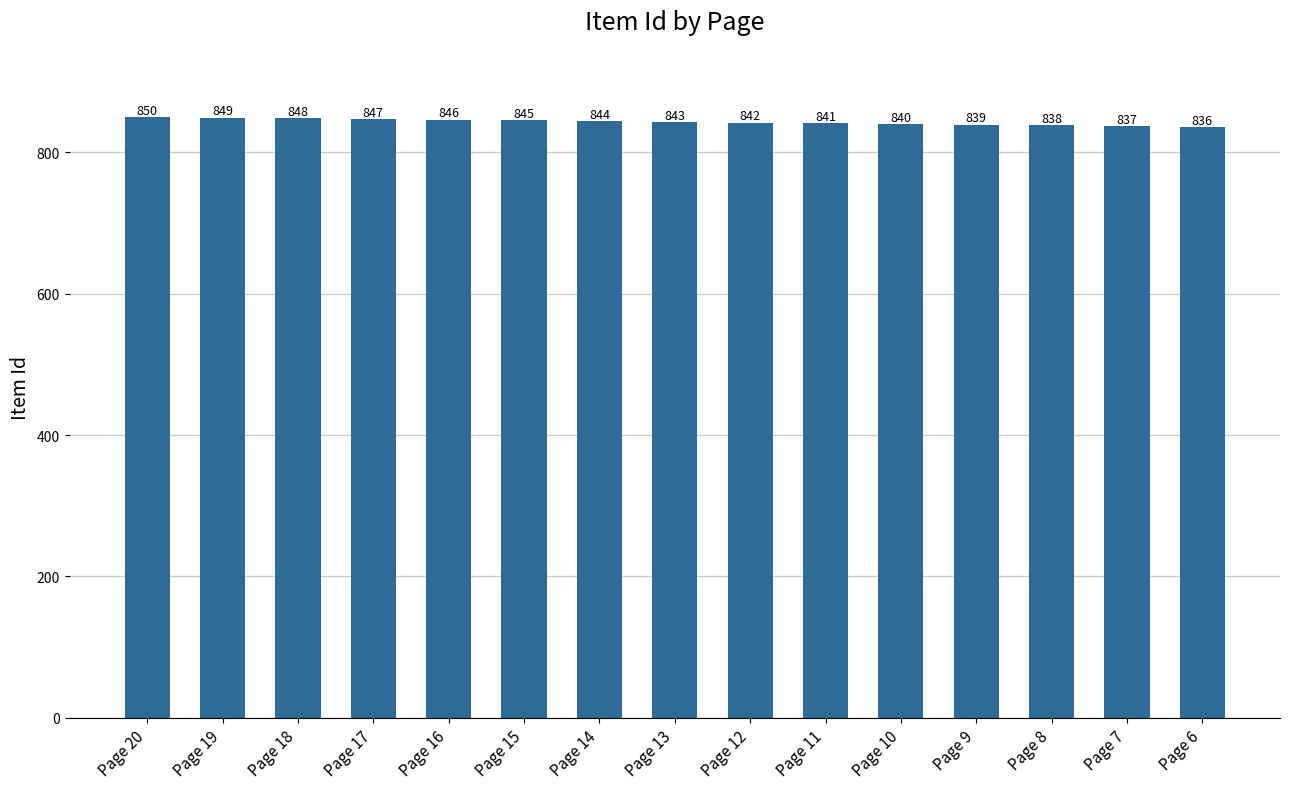

How many bars are there in total?

15